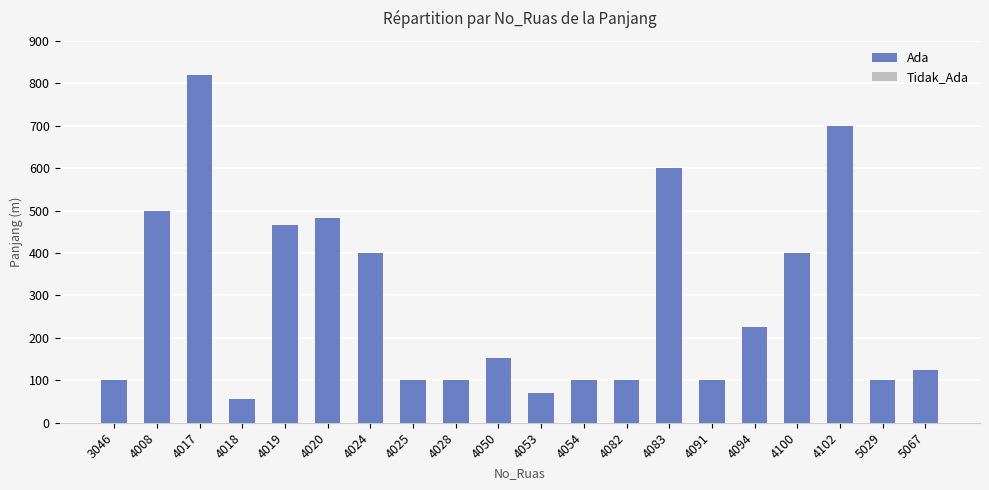

What is the approximate value at 4019?

465